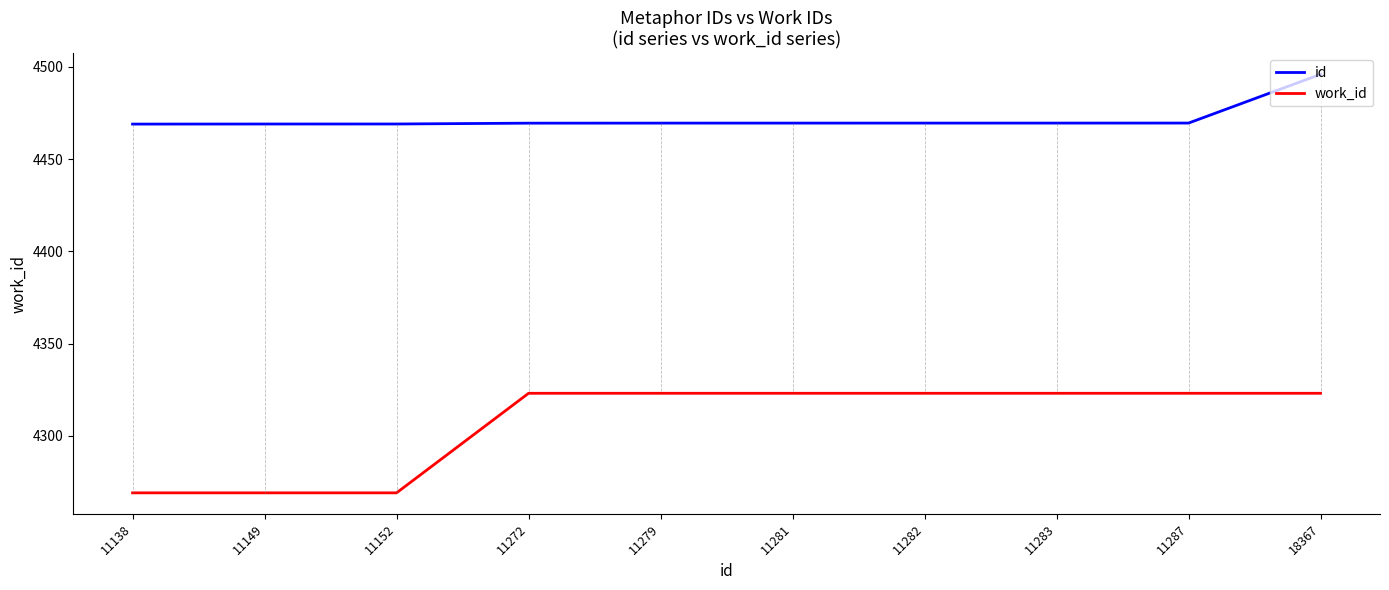

What is the maximum value shown in the chart?

4496.0